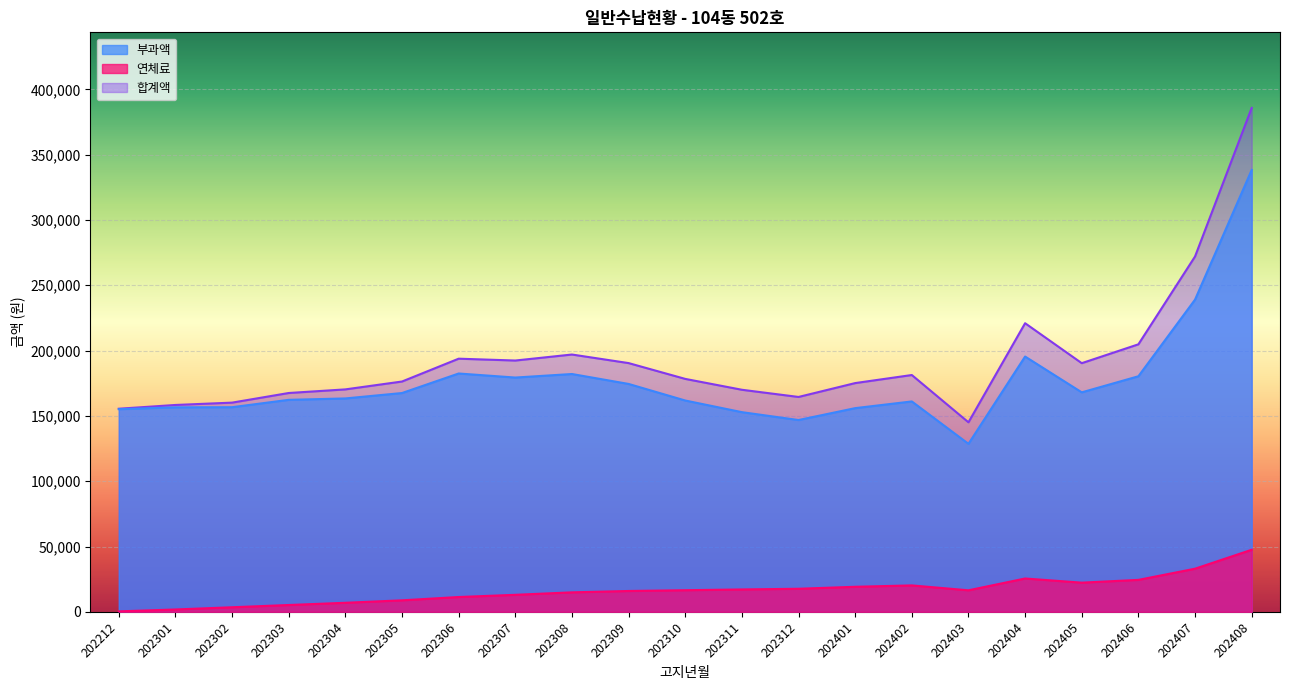

True or false: 부과액 has a value of 100740 at 202312.

False